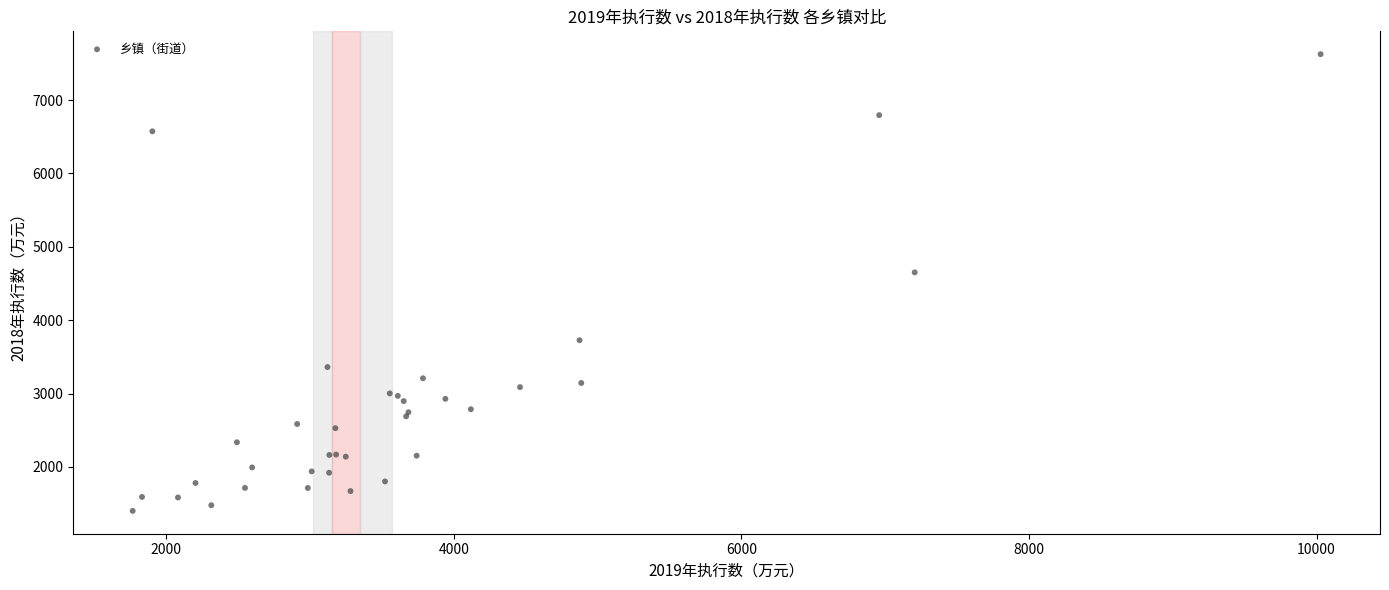

What Y value in the scatter plot is closest to 4513?

4652